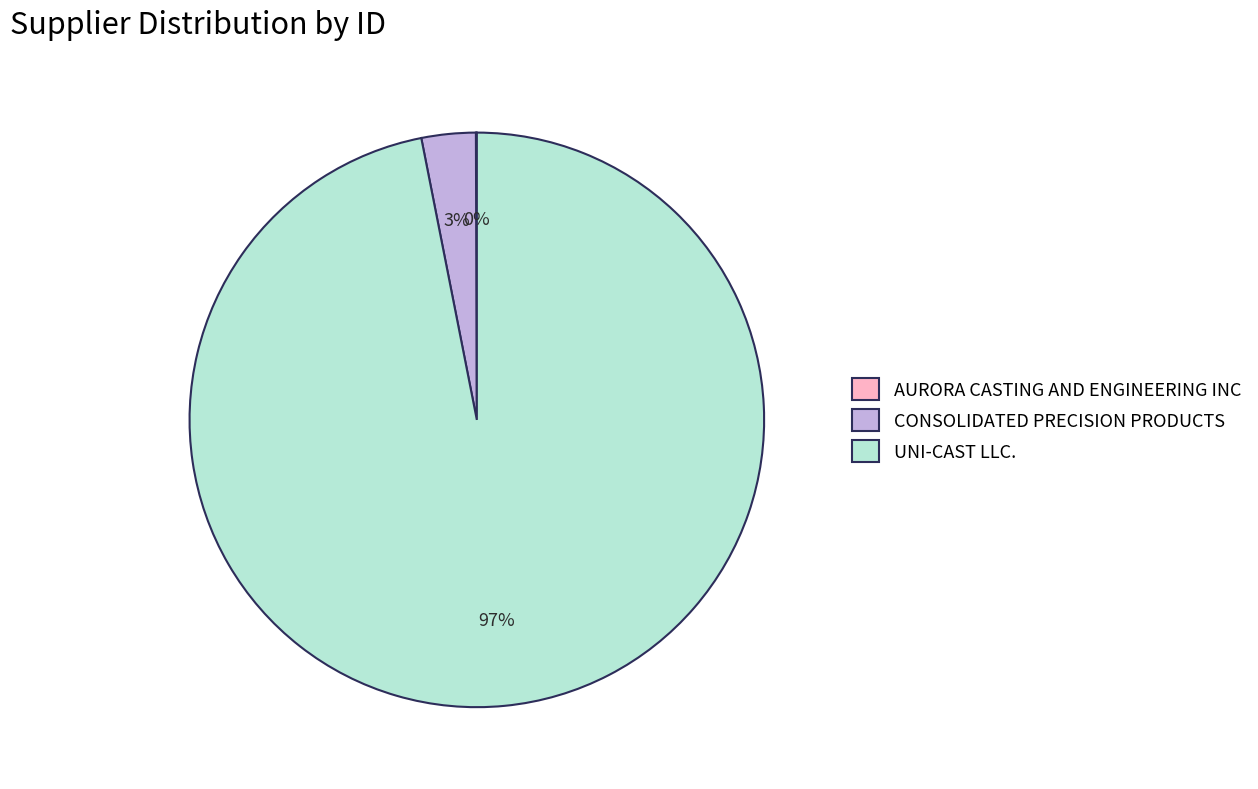

Which slice is the largest?

UNI-CAST LLC.